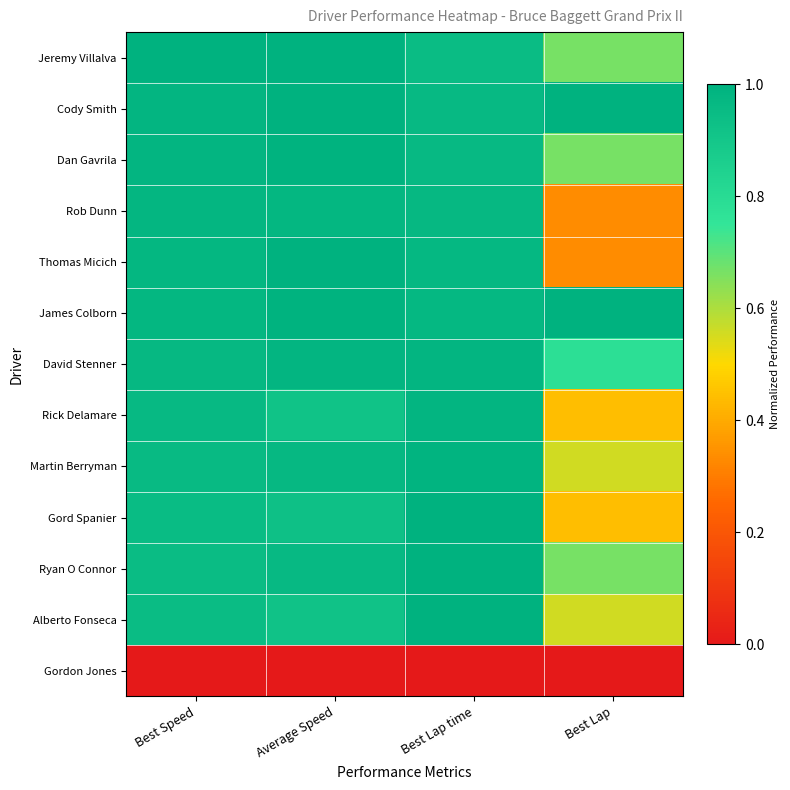

Reading left to right, transcribe all the data shown in this chart.

Jeremy Villalva: Best Speed=1.0	Average Speed=1.0	Best Lap time=0.9	Best Lap=0.7
Cody Smith: Best Speed=1.0	Average Speed=1.0	Best Lap time=1.0	Best Lap=1.0
Dan Gavrila: Best Speed=1.0	Average Speed=1.0	Best Lap time=1.0	Best Lap=0.7
Rob Dunn: Best Speed=1.0	Average Speed=1.0	Best Lap time=1.0	Best Lap=0.3
Thomas Micich: Best Speed=1.0	Average Speed=1.0	Best Lap time=1.0	Best Lap=0.3
James Colborn: Best Speed=1.0	Average Speed=1.0	Best Lap time=1.0	Best Lap=1.0
David Stenner: Best Speed=1.0	Average Speed=1.0	Best Lap time=1.0	Best Lap=0.8
Rick Delamare: Best Speed=1.0	Average Speed=0.9	Best Lap time=1.0	Best Lap=0.4
Martin Berryman: Best Speed=1.0	Average Speed=1.0	Best Lap time=1.0	Best Lap=0.6
Gord Spanier: Best Speed=1.0	Average Speed=0.9	Best Lap time=1.0	Best Lap=0.4
Ryan O Connor: Best Speed=0.9	Average Speed=1.0	Best Lap time=1.0	Best Lap=0.7
Alberto Fonseca: Best Speed=0.9	Average Speed=0.9	Best Lap time=1.0	Best Lap=0.6
Gordon Jones: Best Speed=0.0	Average Speed=0.0	Best Lap time=0.0	Best Lap=0.0